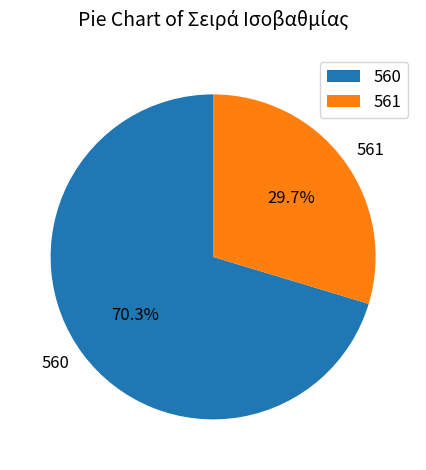

Does any single category account for the majority?

Yes